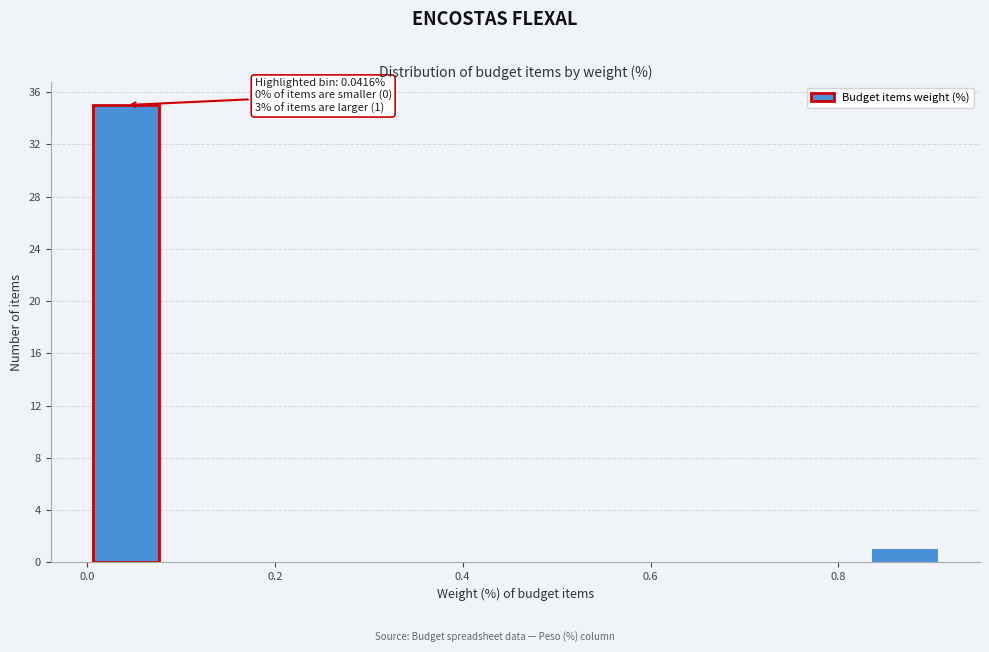

Which range on the x-axis has the tallest bar?

0.00 to 0.08